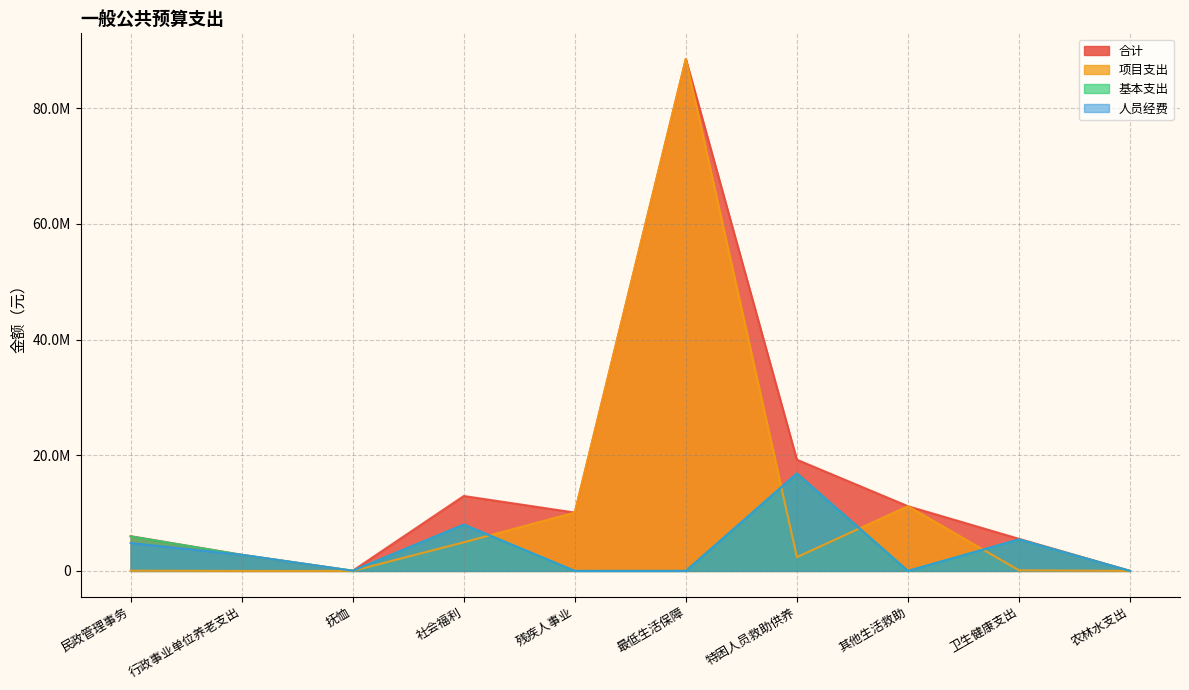

Rank the categories by 人员经费 value from lowest to highest.

残疾人事业, 最低生活保障, 其他生活救助, 农林水支出, 抚恤, 行政事业单位养老支出, 民政管理事务, 卫生健康支出, 社会福利, 特困人员救助供养